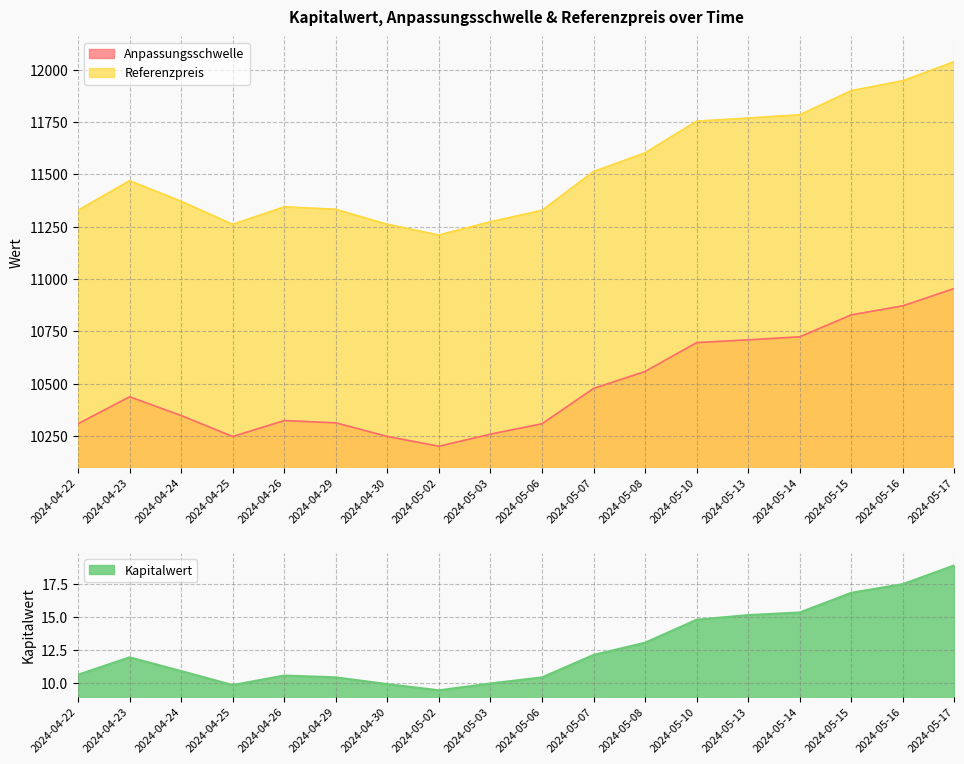

What value does the Referenzpreis series have at 2024-05-08?

11602.2